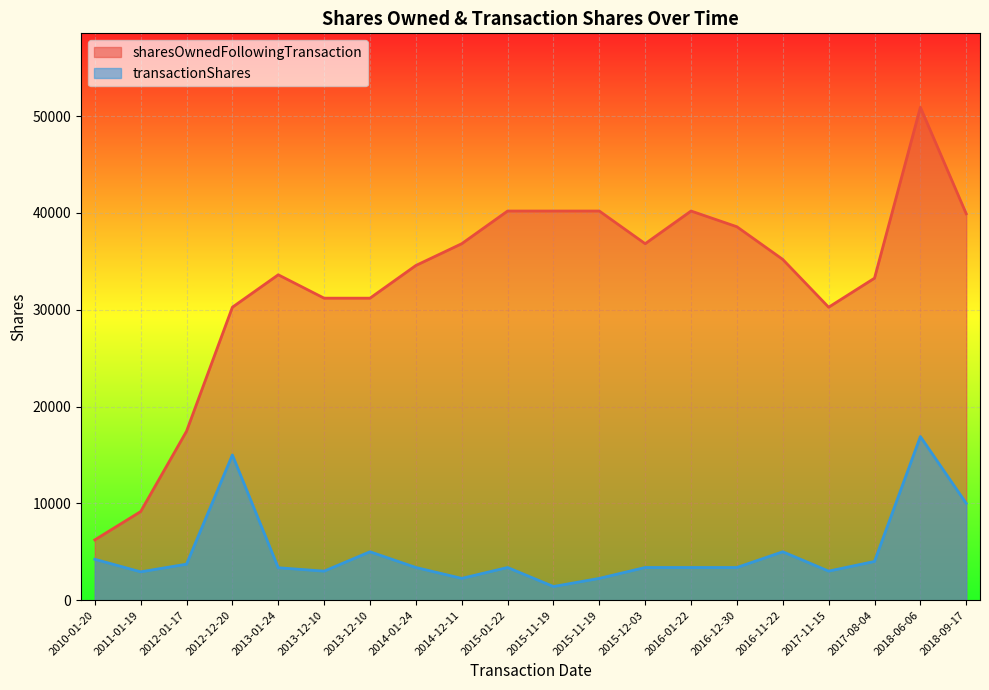

At which label does sharesOwnedFollowingTransaction reach its peak?

2018-06-06